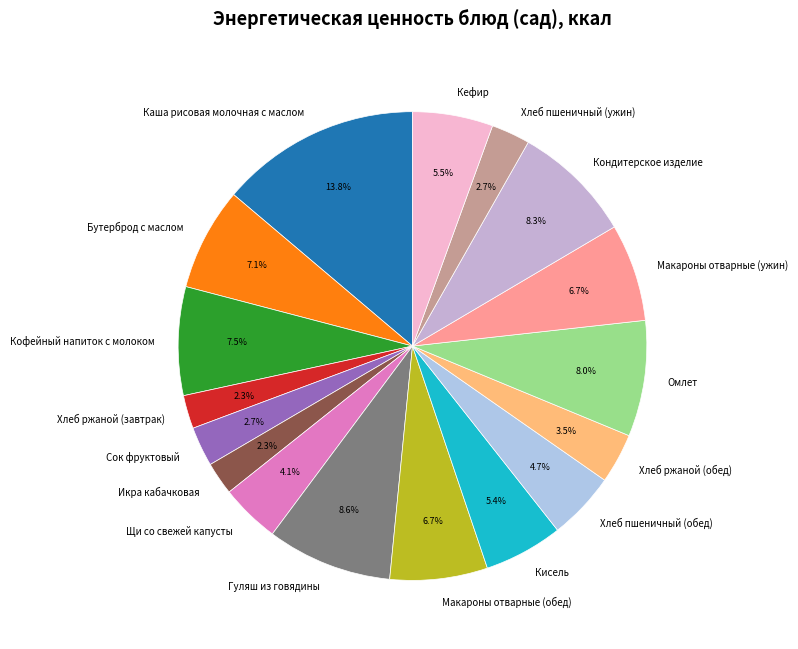

To the nearest percent, what is the difference between the Бутерброд с маслом and Щи со свежей капусты slice percentages?

3%